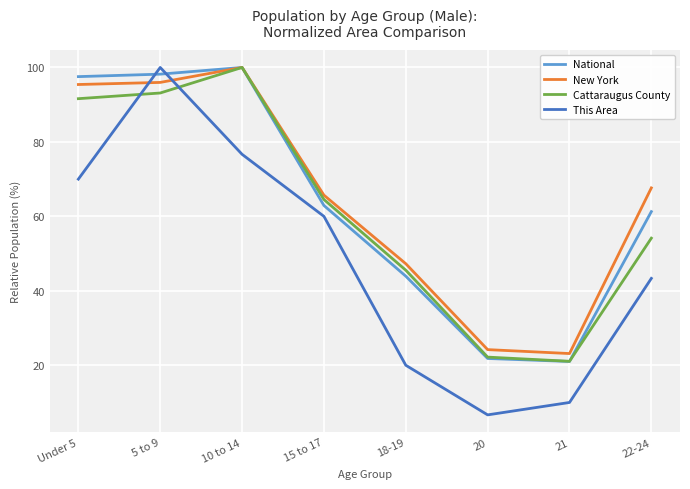

What is the sum of all This Area values?

386.7